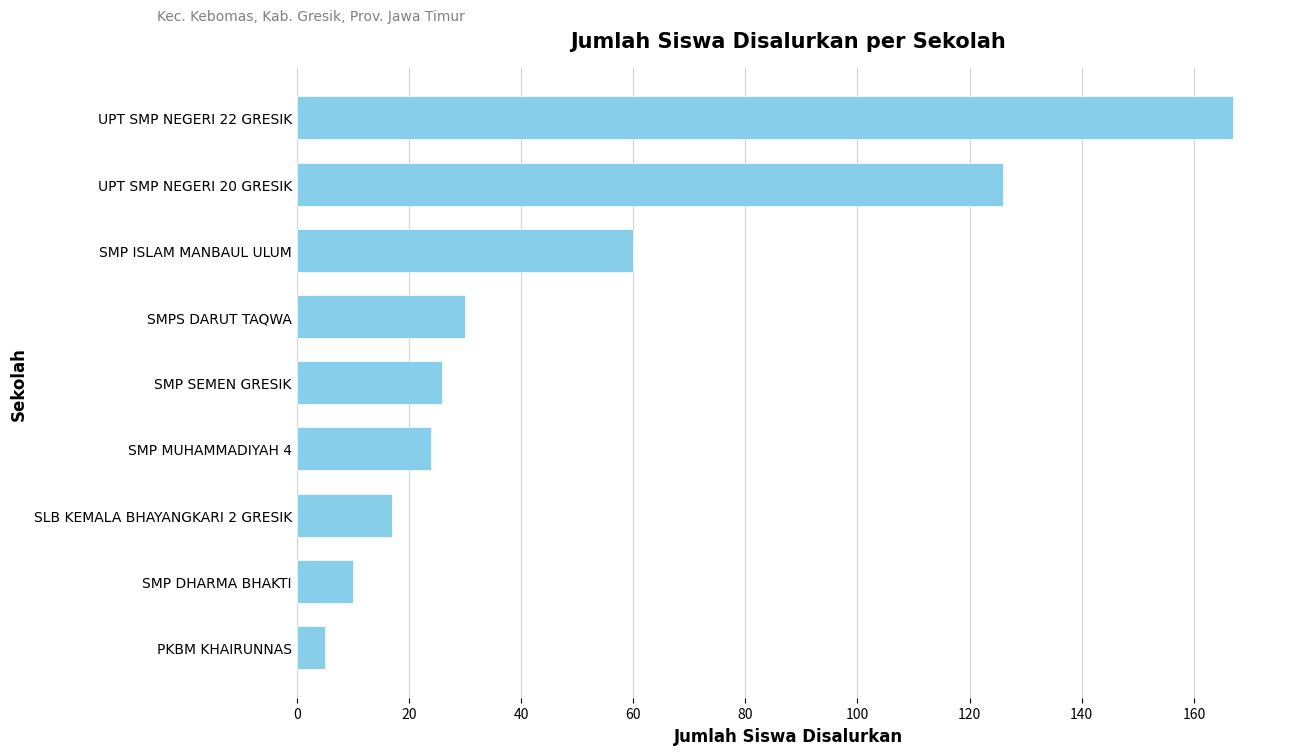

The value at SMP SEMEN GRESIK is 26. True or false?

True